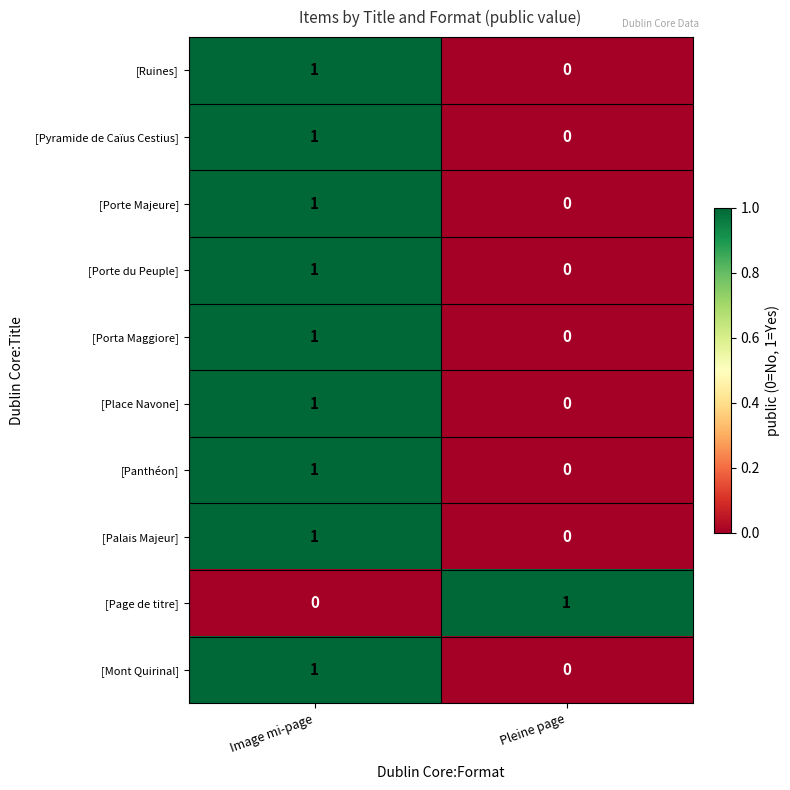

Where is [Place Navone] nearest to the value 0?

Pleine page